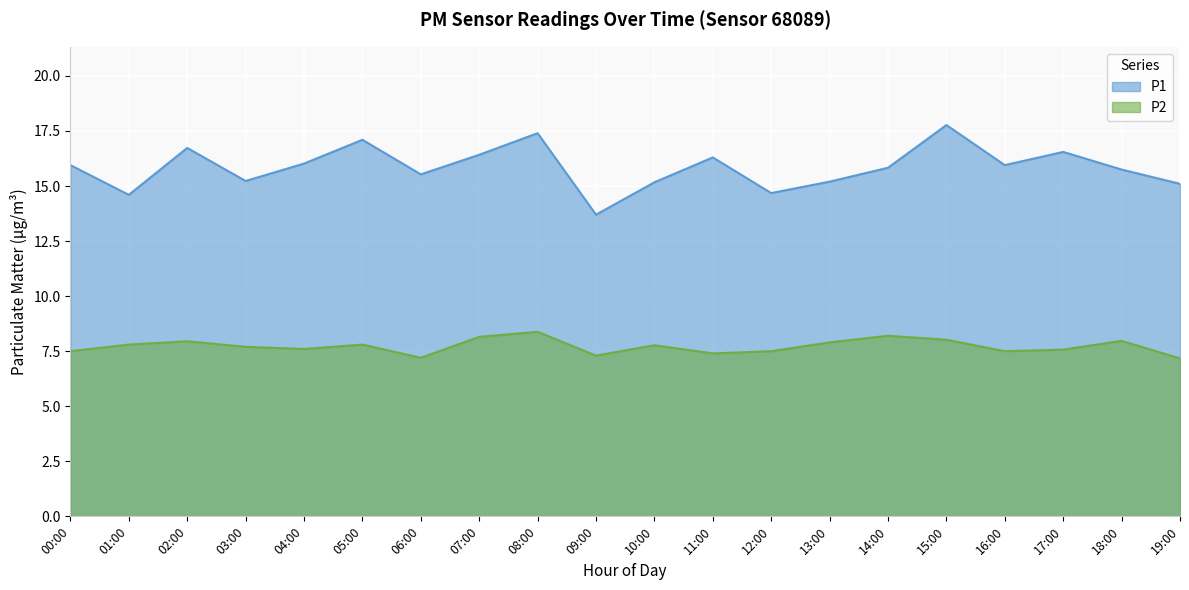

What is the difference between the highest and lowest values at 13:00?

7.3